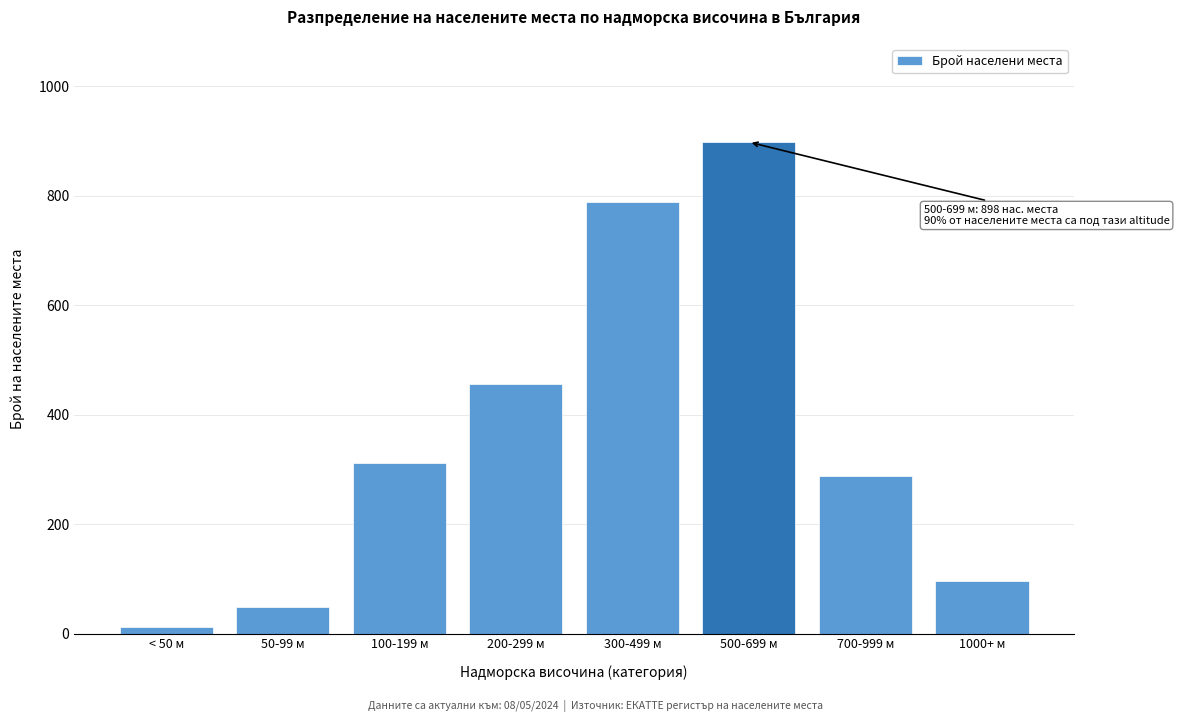

Reading left to right, what are all the values shown in this chart?

< 50 м=12	50-99 м=48	100-199 м=312	200-299 м=456	300-499 м=789	500-699 м=898	700-999 м=287	1000+ м=96